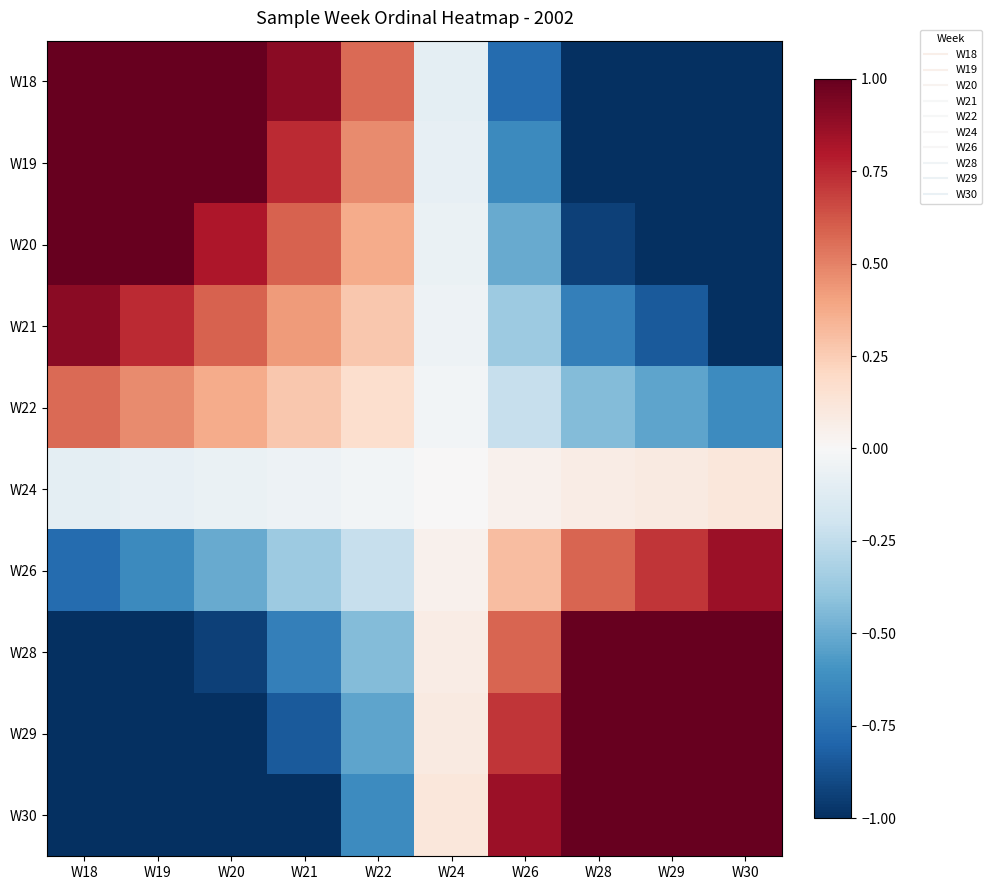

Reading right to left, what are all the values shown in this chart?

W18: W30=-1.0	W29=-1.0	W28=-1.0	W26=-0.8	W24=-0.1	W22=0.6	W21=0.9	W20=1.0	W19=1.0	W18=1.0
W19: W30=-1.0	W29=-1.0	W28=-1.0	W26=-0.6	W24=-0.1	W22=0.5	W21=0.7	W20=1.0	W19=1.0	W18=1.0
W20: W30=-1.0	W29=-1.0	W28=-0.9	W26=-0.5	W24=-0.1	W22=0.4	W21=0.6	W20=0.8	W19=1.0	W18=1.0
W21: W30=-1.0	W29=-0.8	W28=-0.7	W26=-0.4	W24=-0.0	W22=0.3	W21=0.4	W20=0.6	W19=0.7	W18=0.9
W22: W30=-0.6	W29=-0.5	W28=-0.4	W26=-0.2	W24=-0.0	W22=0.2	W21=0.3	W20=0.4	W19=0.5	W18=0.6
W24: W30=0.1	W29=0.1	W28=0.1	W26=0.0	W24=0.0	W22=-0.0	W21=-0.0	W20=-0.1	W19=-0.1	W18=-0.1
W26: W30=0.9	W29=0.7	W28=0.6	W26=0.3	W24=0.0	W22=-0.2	W21=-0.4	W20=-0.5	W19=-0.6	W18=-0.8
W28: W30=1.0	W29=1.0	W28=1.0	W26=0.6	W24=0.1	W22=-0.4	W21=-0.7	W20=-0.9	W19=-1.0	W18=-1.0
W29: W30=1.0	W29=1.0	W28=1.0	W26=0.7	W24=0.1	W22=-0.5	W21=-0.8	W20=-1.0	W19=-1.0	W18=-1.0
W30: W30=1.0	W29=1.0	W28=1.0	W26=0.9	W24=0.1	W22=-0.6	W21=-1.0	W20=-1.0	W19=-1.0	W18=-1.0